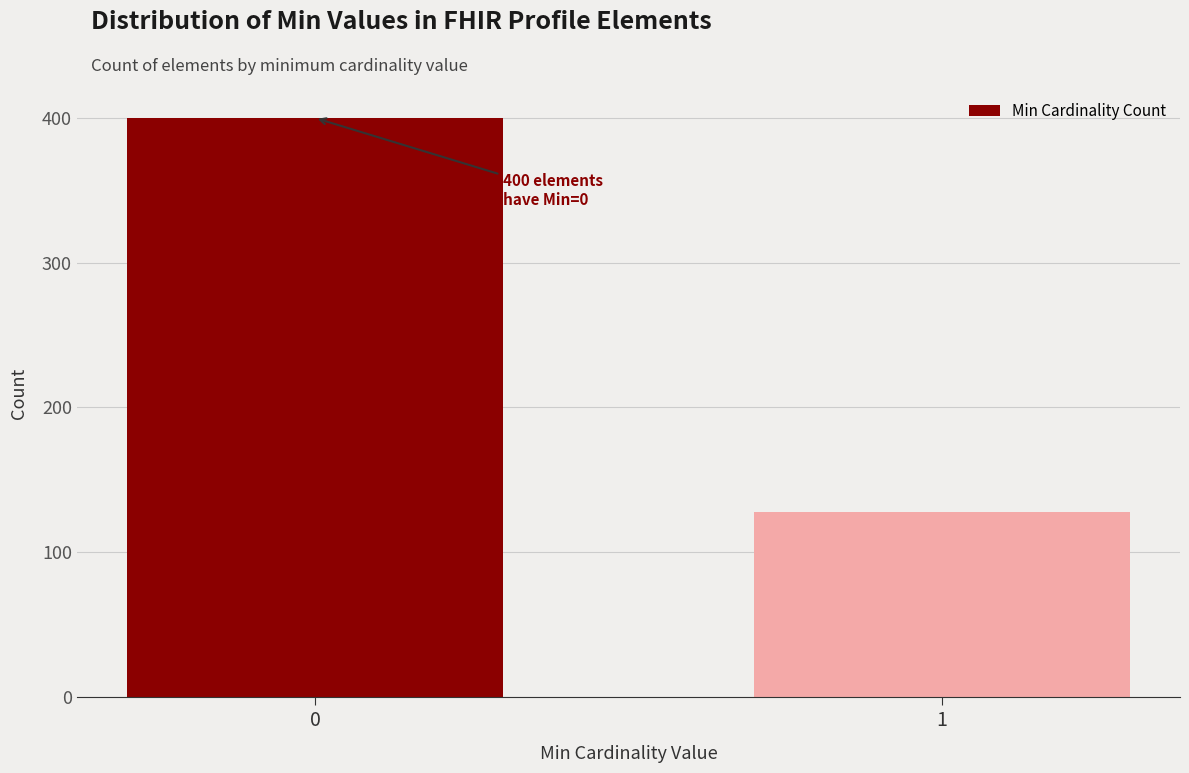

Reading left to right, list all the values displayed in this chart.

0=400	1=128